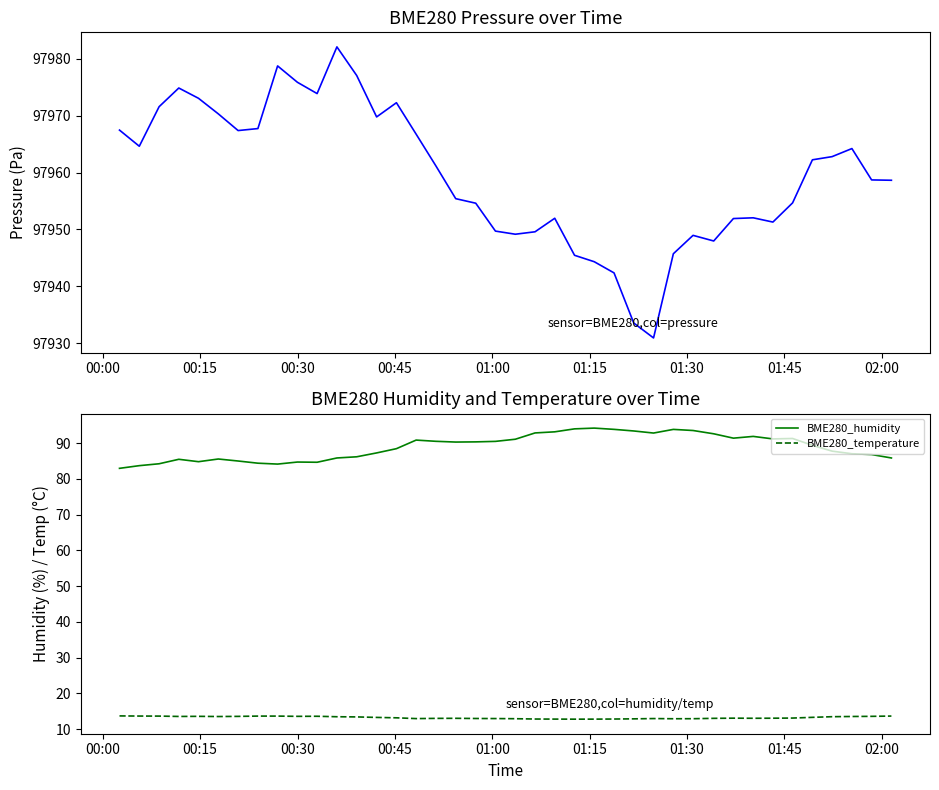

How many interior local valleys does the BME280_pressure series have?

8